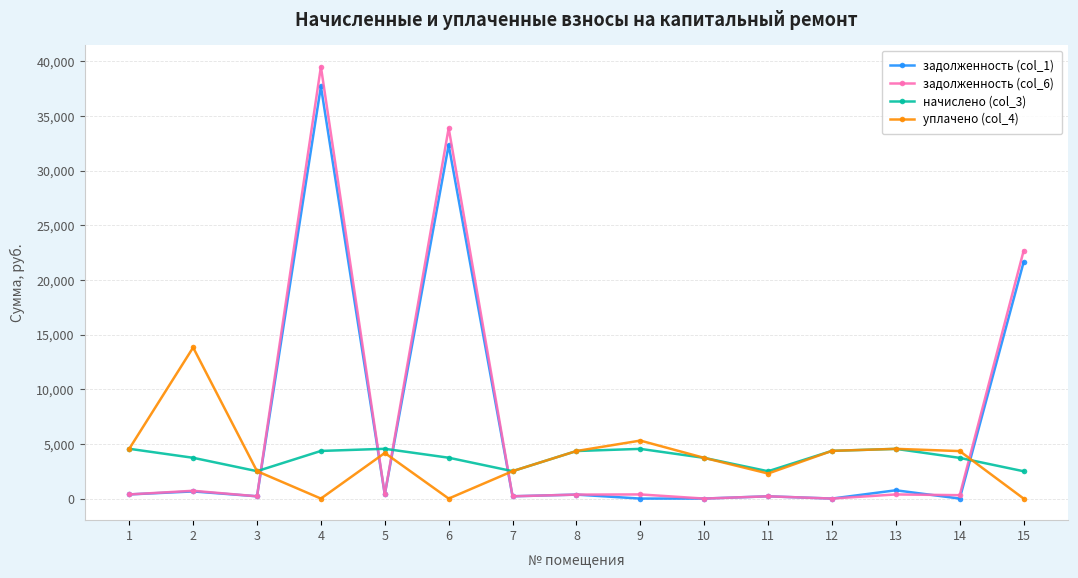

At which category is the sum across all series the highest?

4